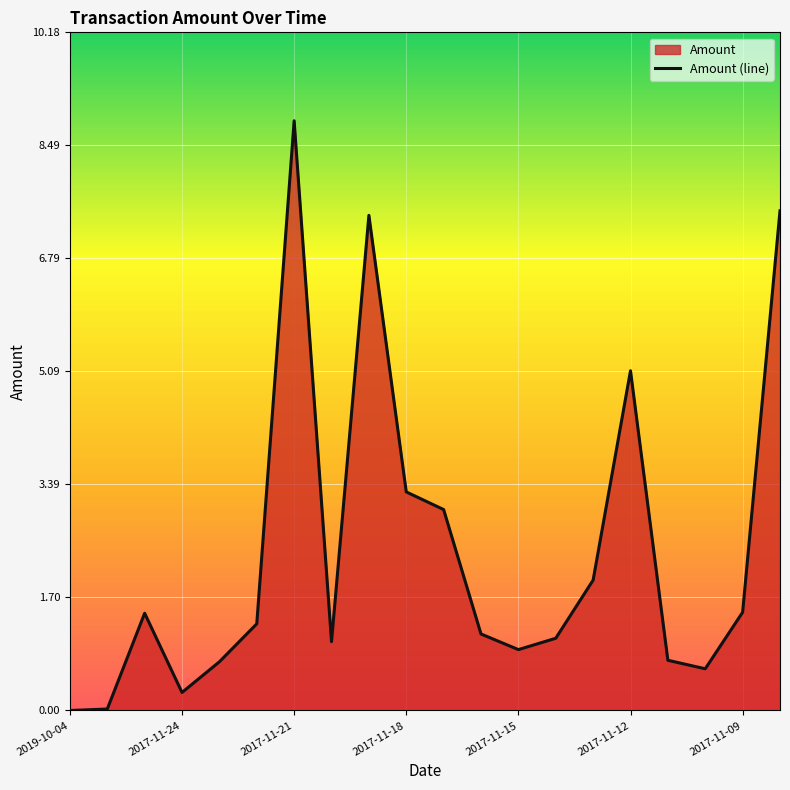

True or false: the data shows 1.5 at 2017-11-09.

True